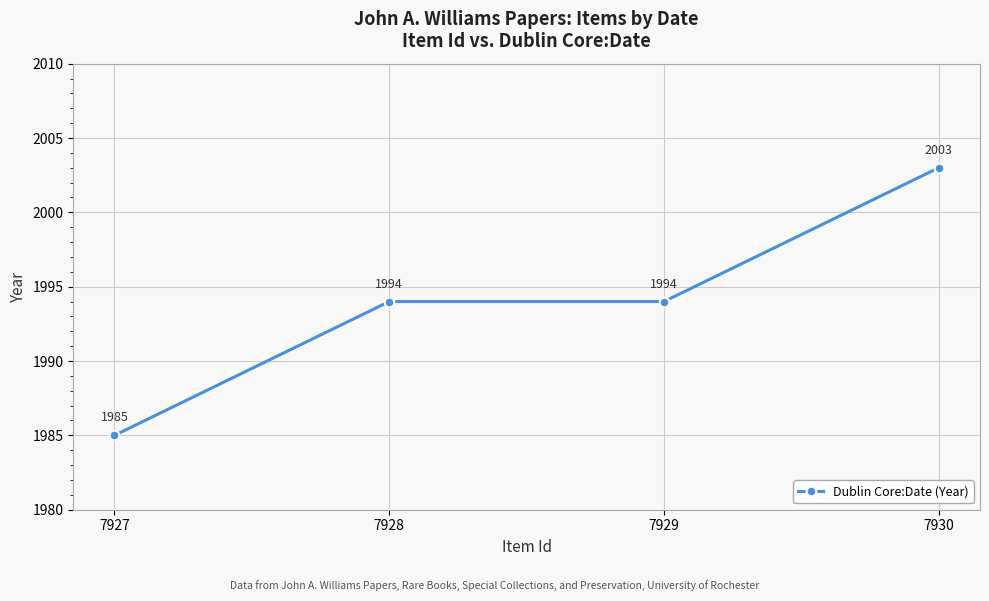

What is the sum of the values at 7929 and 7927?

3979